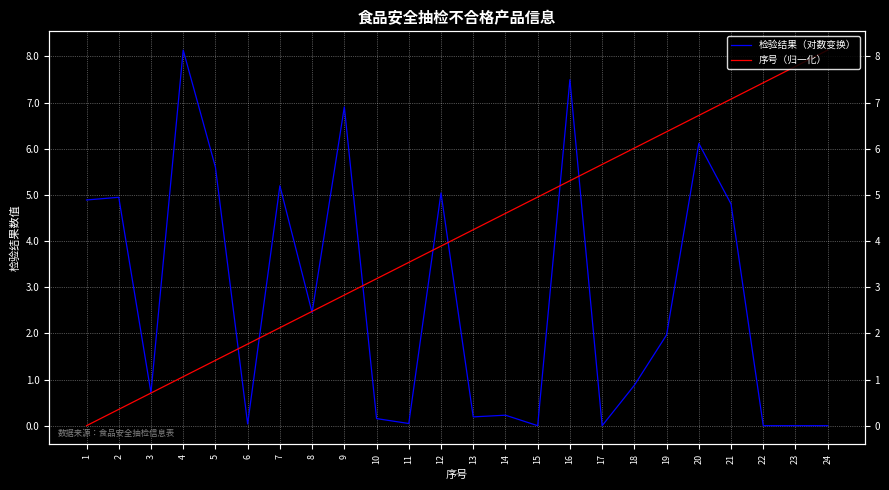

At which label is 检验结果（对数变换） closest to 4?

21